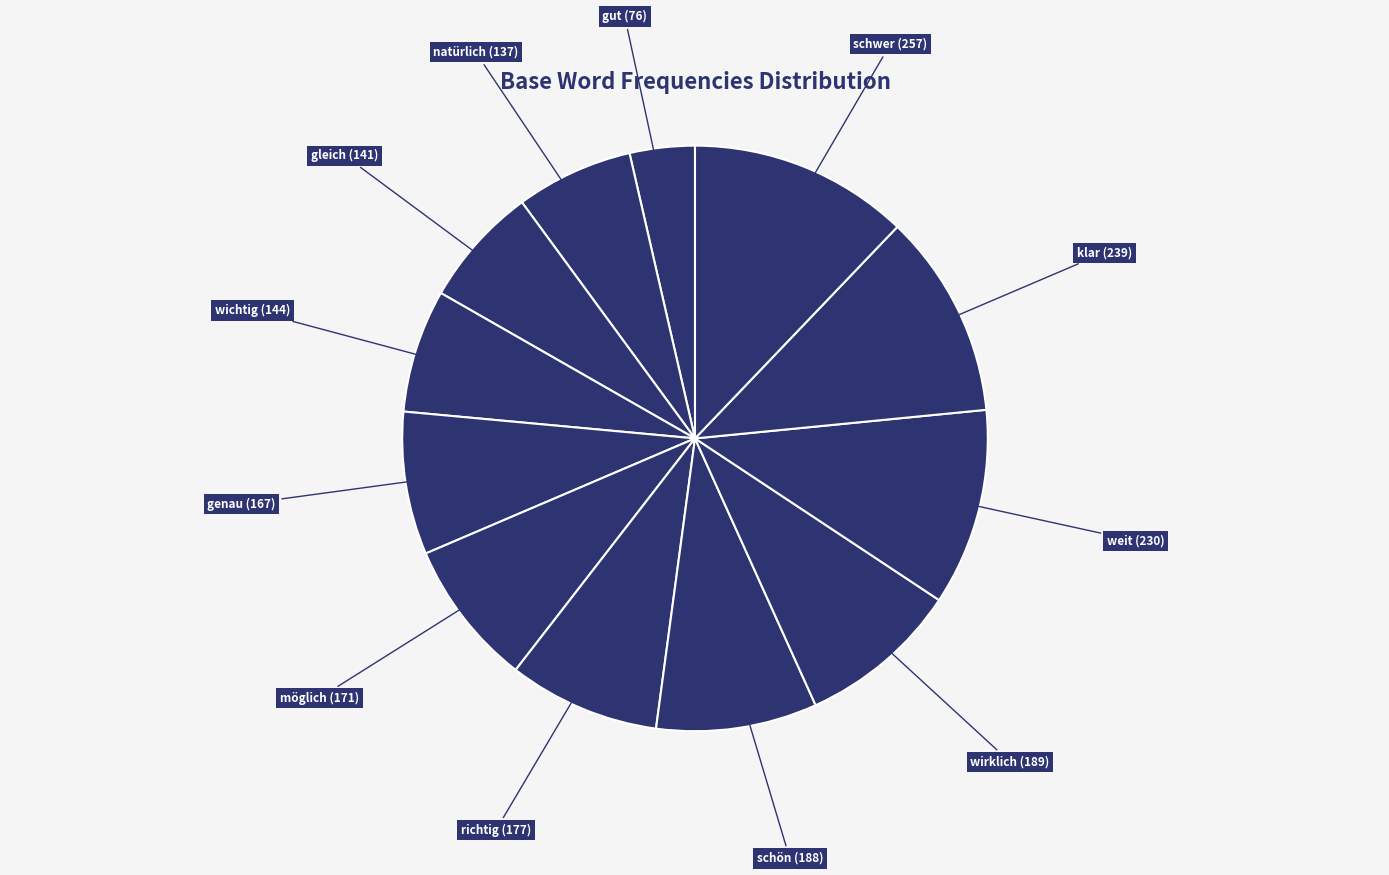

The möglich (171) slice represents 8% of the pie. True or false?

True